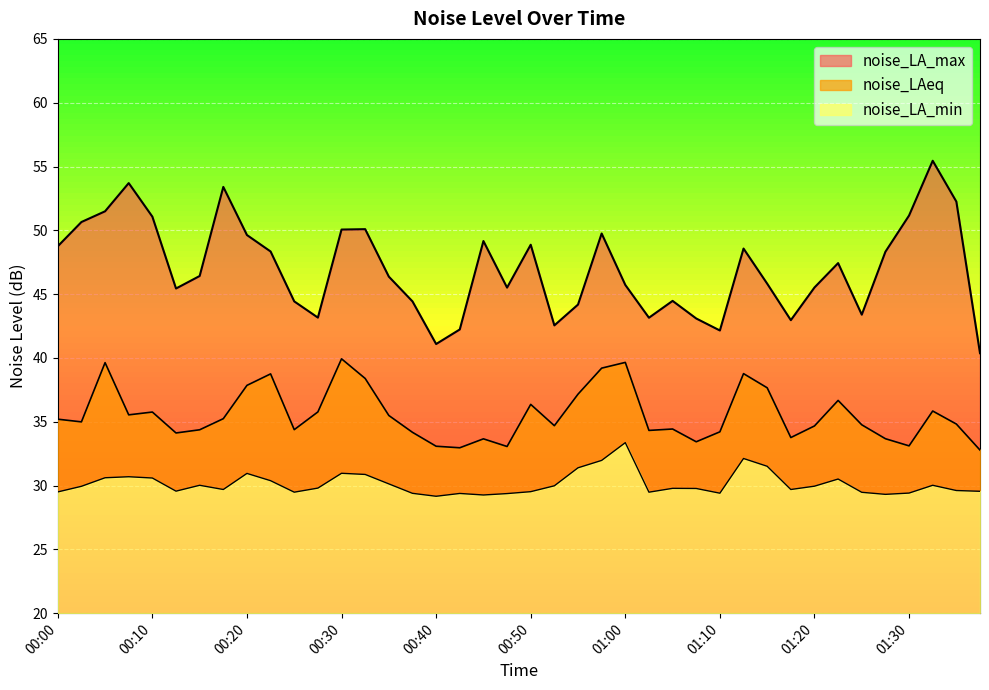

True or false: noise_LA_min and noise_LAeq cross at least once.

False